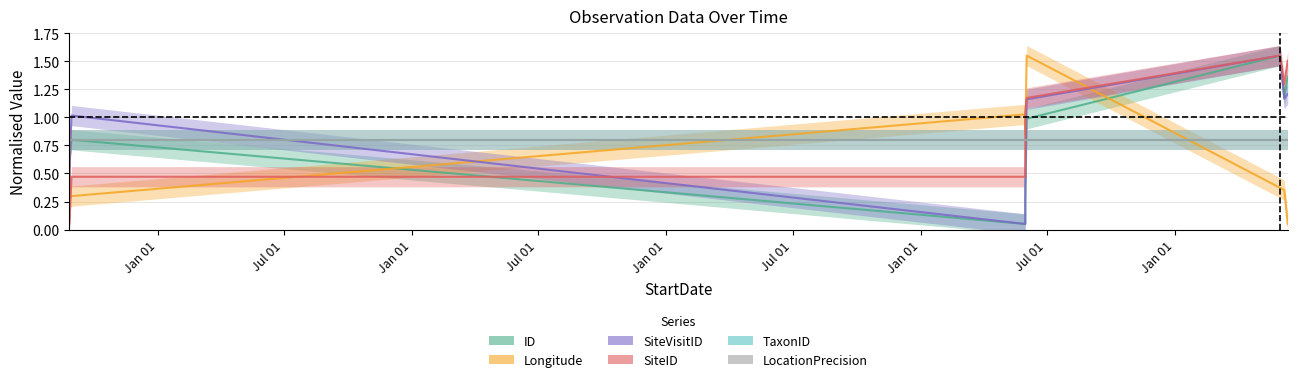

Which series has the widest spread of values?

ID